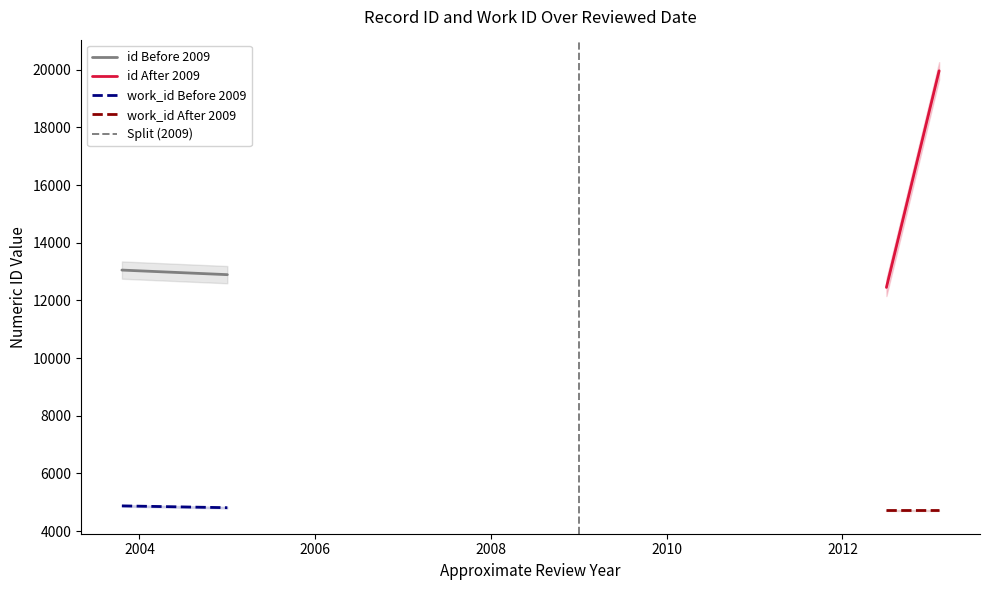

What are all the series names shown in the legend?

id Before 2009, id After 2009, work_id Before 2009, work_id After 2009, Split (2009)